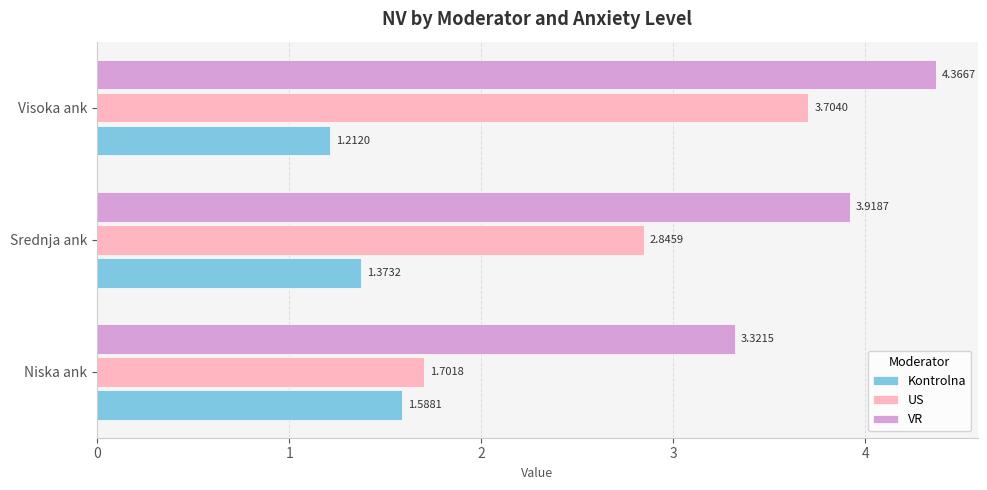

Rank the series by their average value, from highest to lowest.

VR, US, Kontrolna